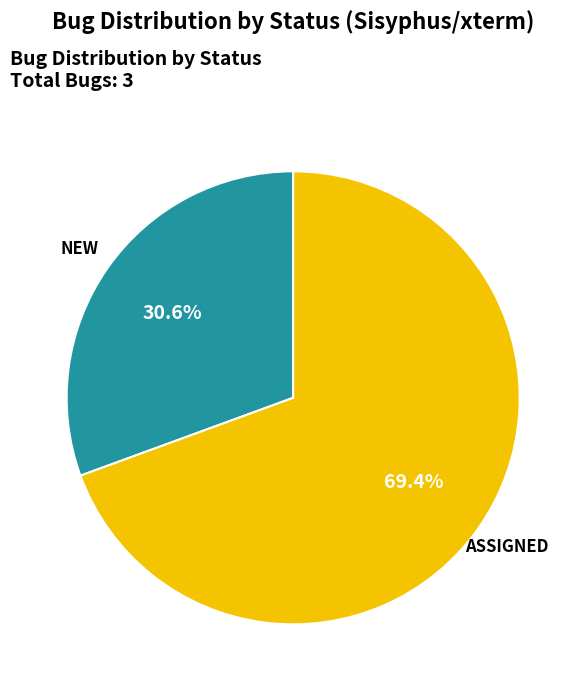

To the nearest percent, what is the average slice percentage?

50%